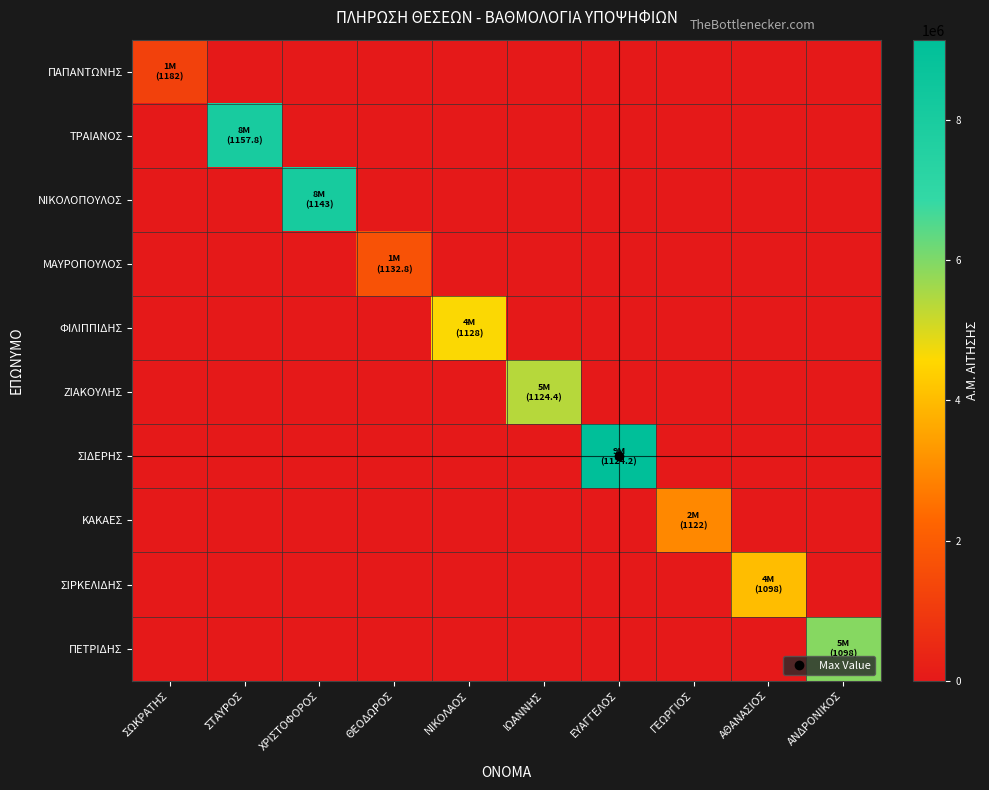

What is the spread (max minus min) of values at ΙΩΑΝΝΗΣ?

5387783